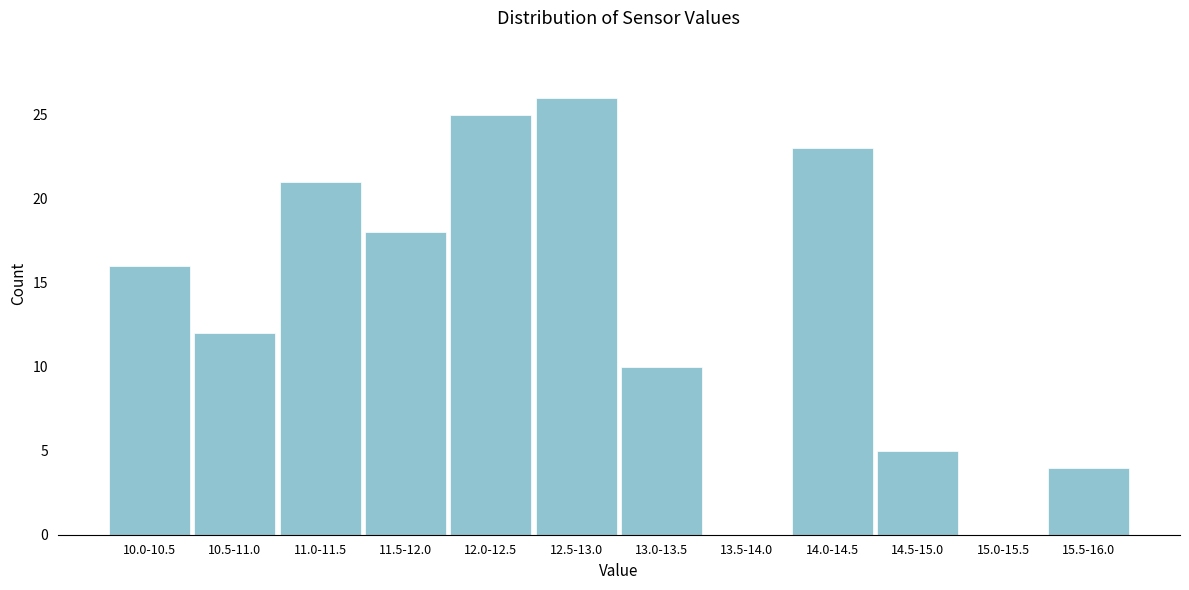

Reading left to right, what are all the values shown in this chart?

10.0-10.5=16	10.5-11.0=12	11.0-11.5=21	11.5-12.0=18	12.0-12.5=25	12.5-13.0=26	13.0-13.5=10	13.5-14.0=0	14.0-14.5=23	14.5-15.0=5	15.0-15.5=0	15.5-16.0=4